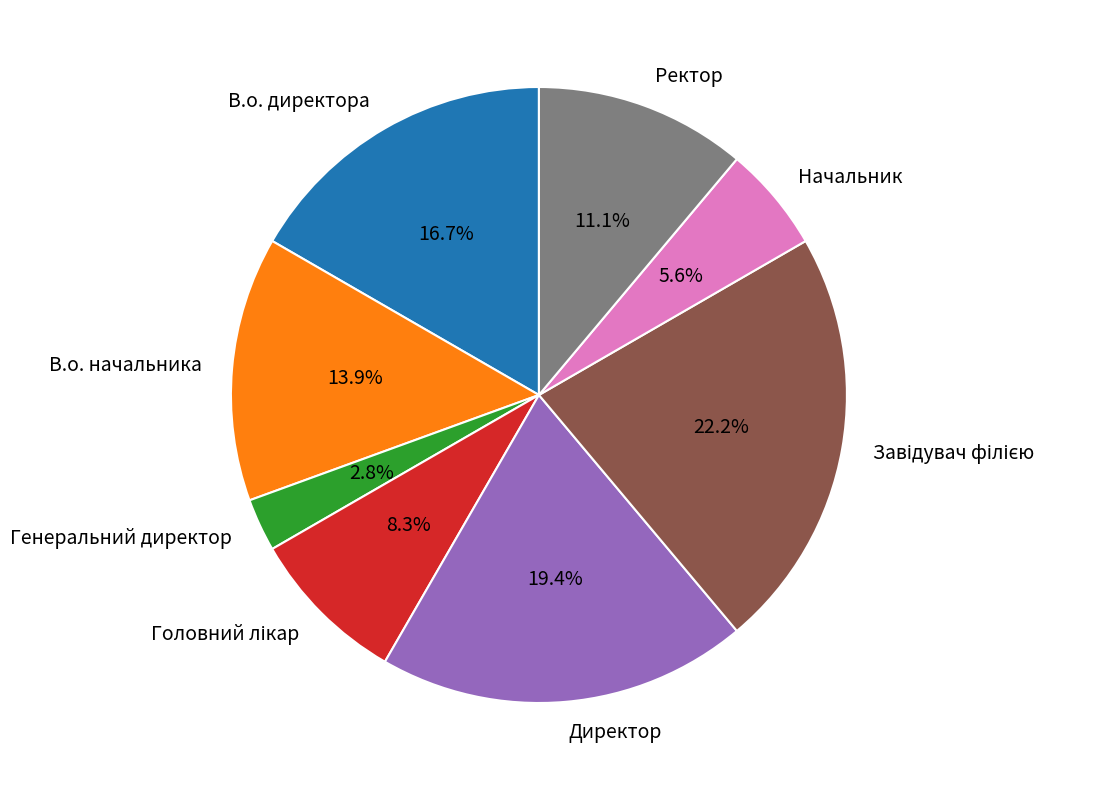

Does any single category account for the majority?

No